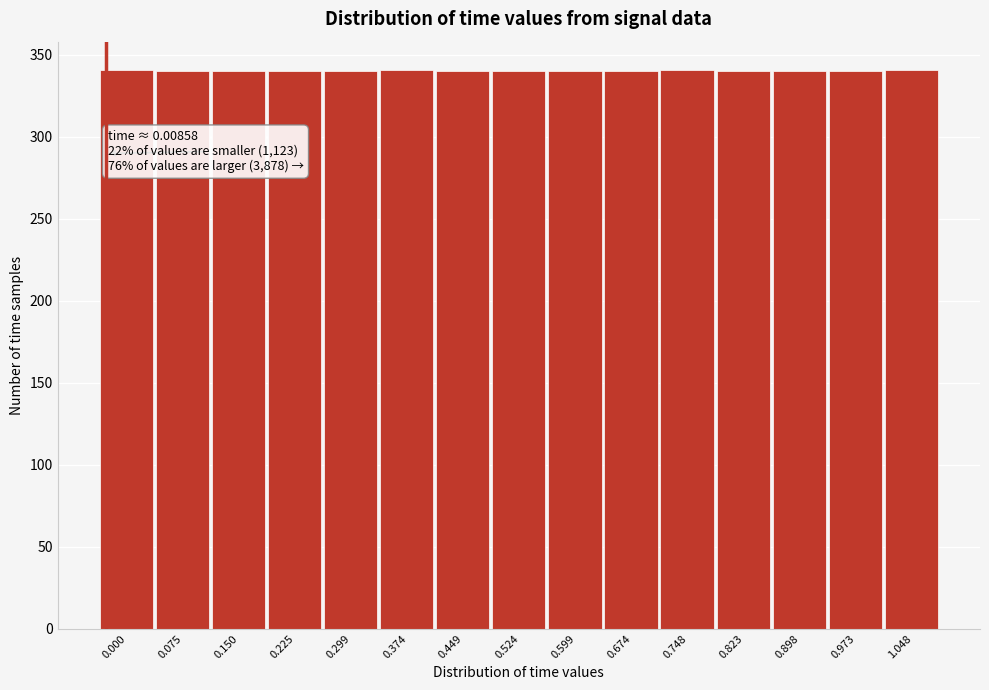

What is the sum of the values at 0.898 and 0.524?

680